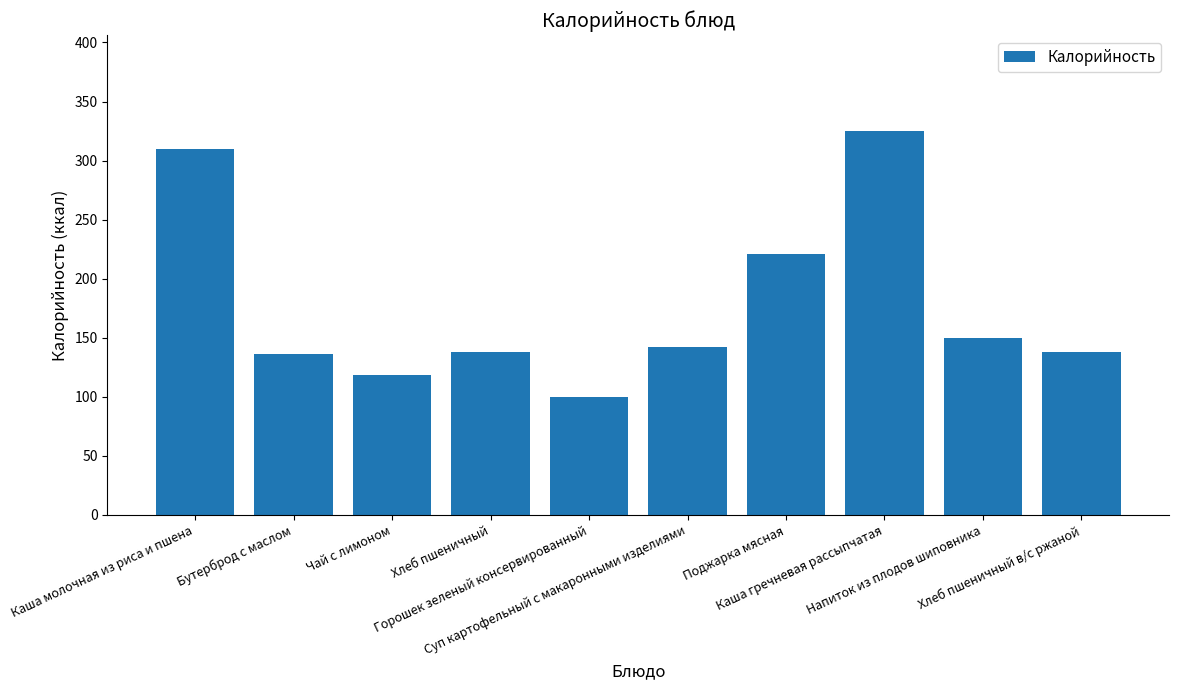

Reading right to left, what are all the values shown in this chart?

Хлеб пшеничный в/с ржаной=137.9	Напиток из плодов шиповника=149.8	Каша гречневая рассыпчатая=325.0	Поджарка мясная=221.0	Суп картофельный с макаронными изделиями=141.9	Горошек зеленый консервированный=99.6	Хлеб пшеничный=137.9	Чай с лимоном=118.6	Бутерброд с маслом=136.0	Каша молочная из риса и пшена=309.4